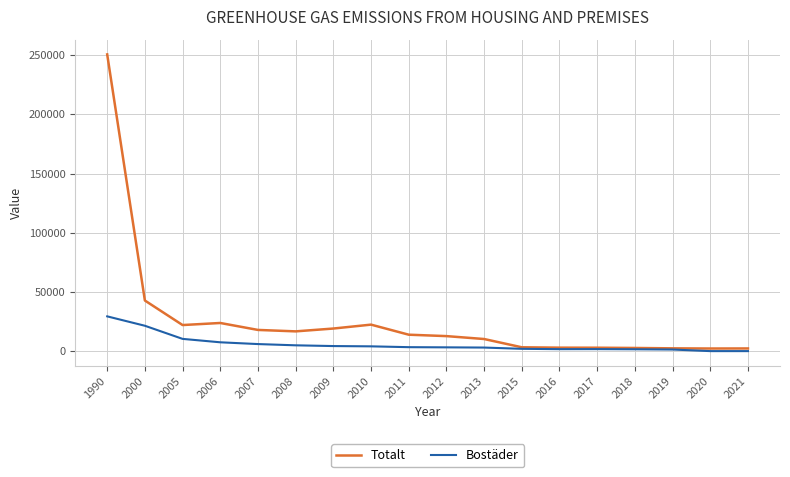

What is the difference between the maximum and minimum values in the Bostäder series?

29355.1